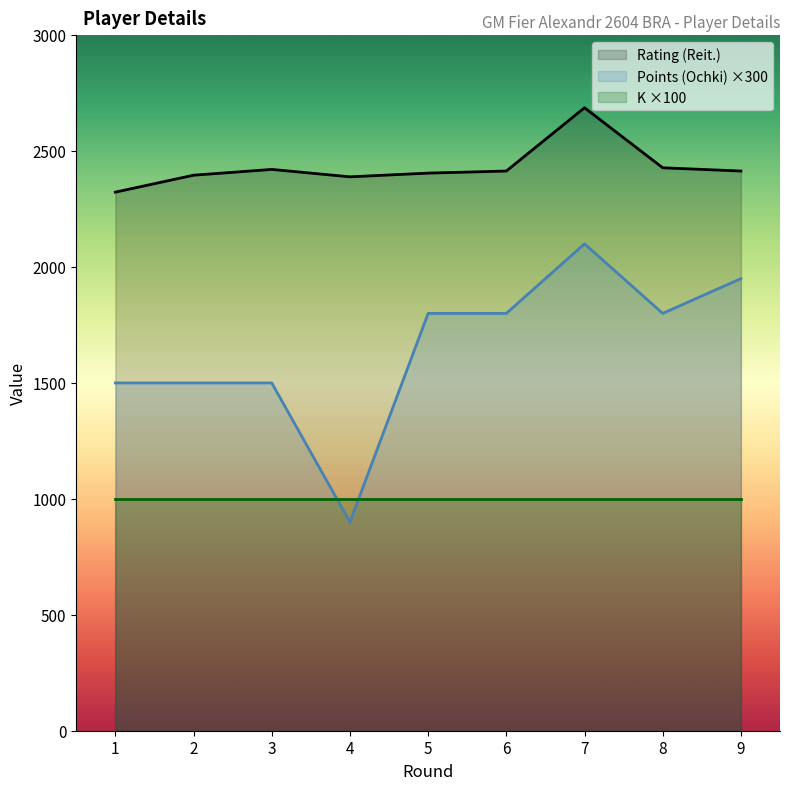

Which series has the largest total across all categories?

Rating (Reit.)